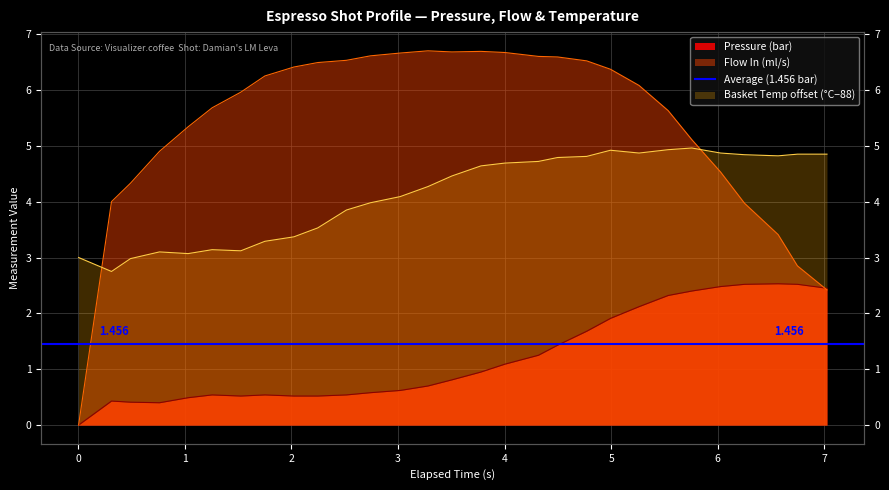

Read the Pressure (bar) value at 4.771.

1.7